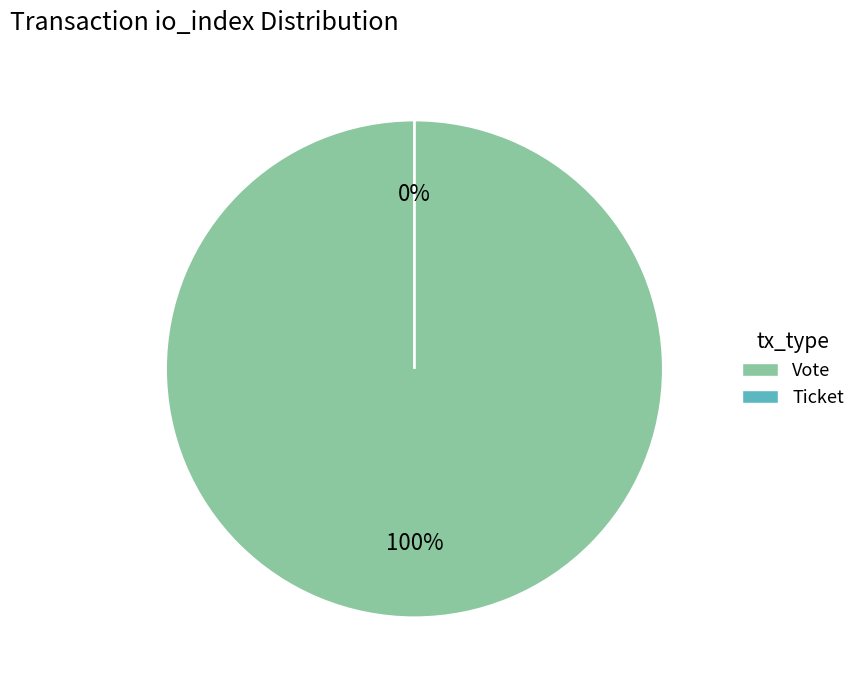

True or false: Ticket (io_index=0) accounts for 0% of the total.

True